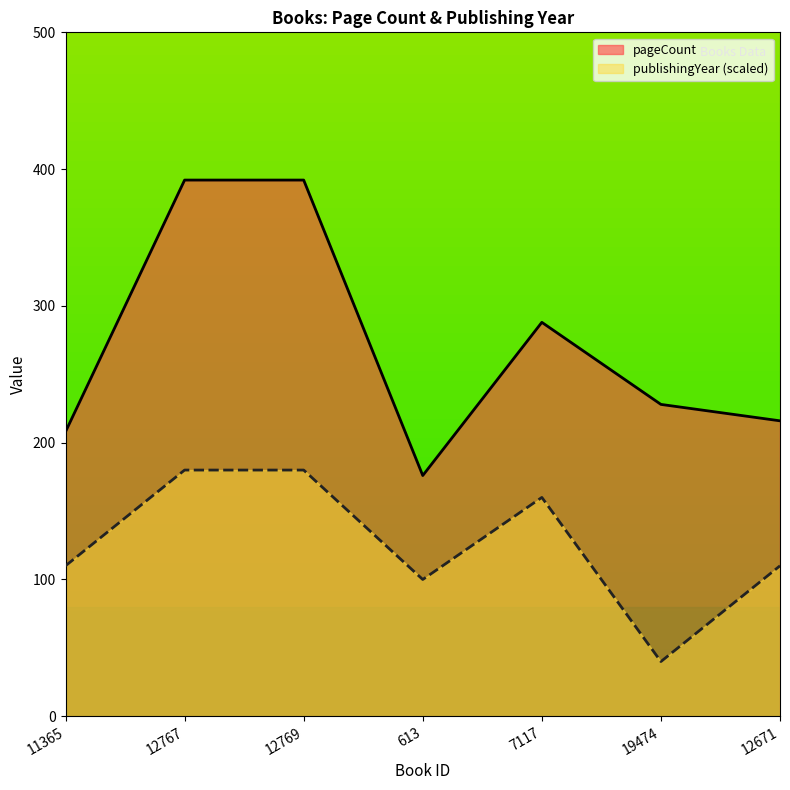

Is it true that pageCount equals 260 at 613?

False